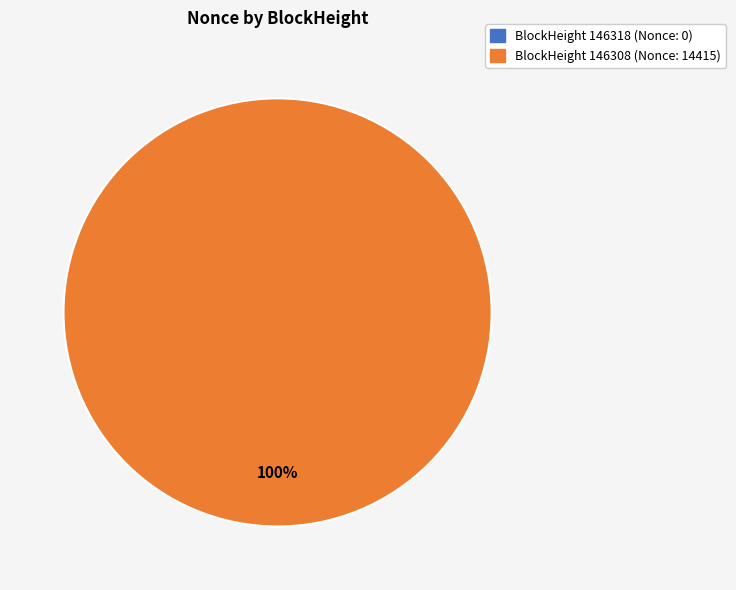

Count the number of slices in the pie.

2